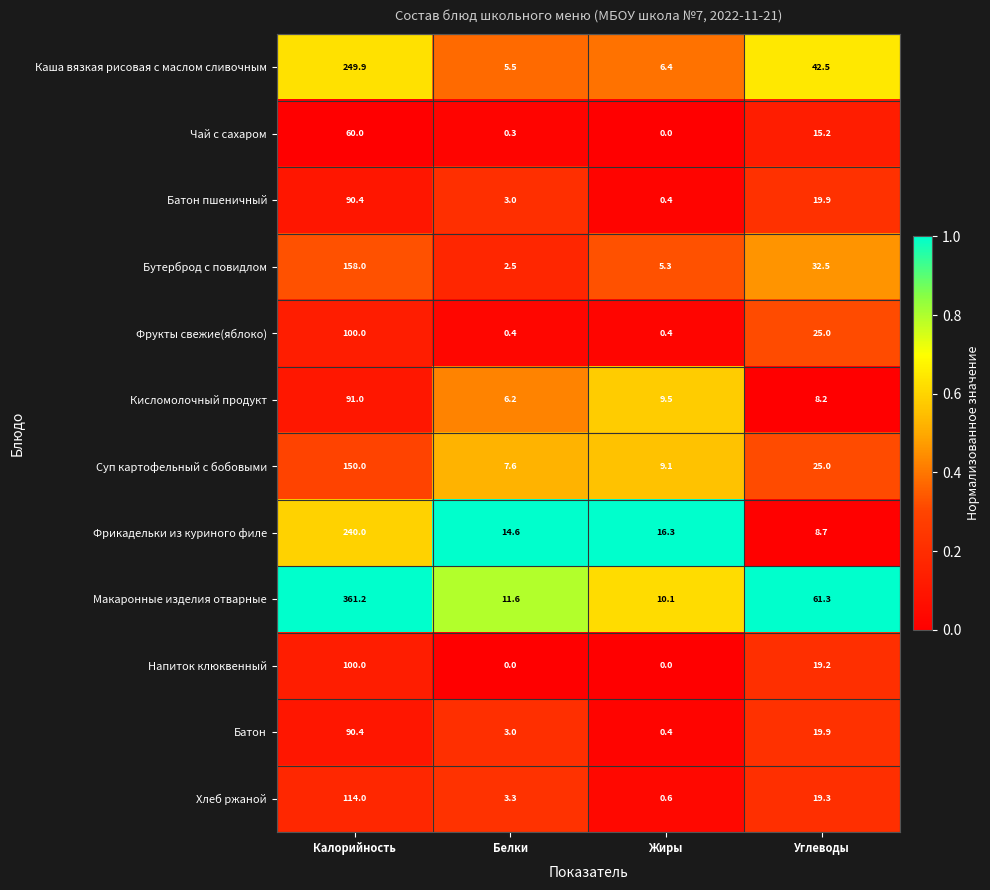

What is the total value across all series at Жиры?

58.5